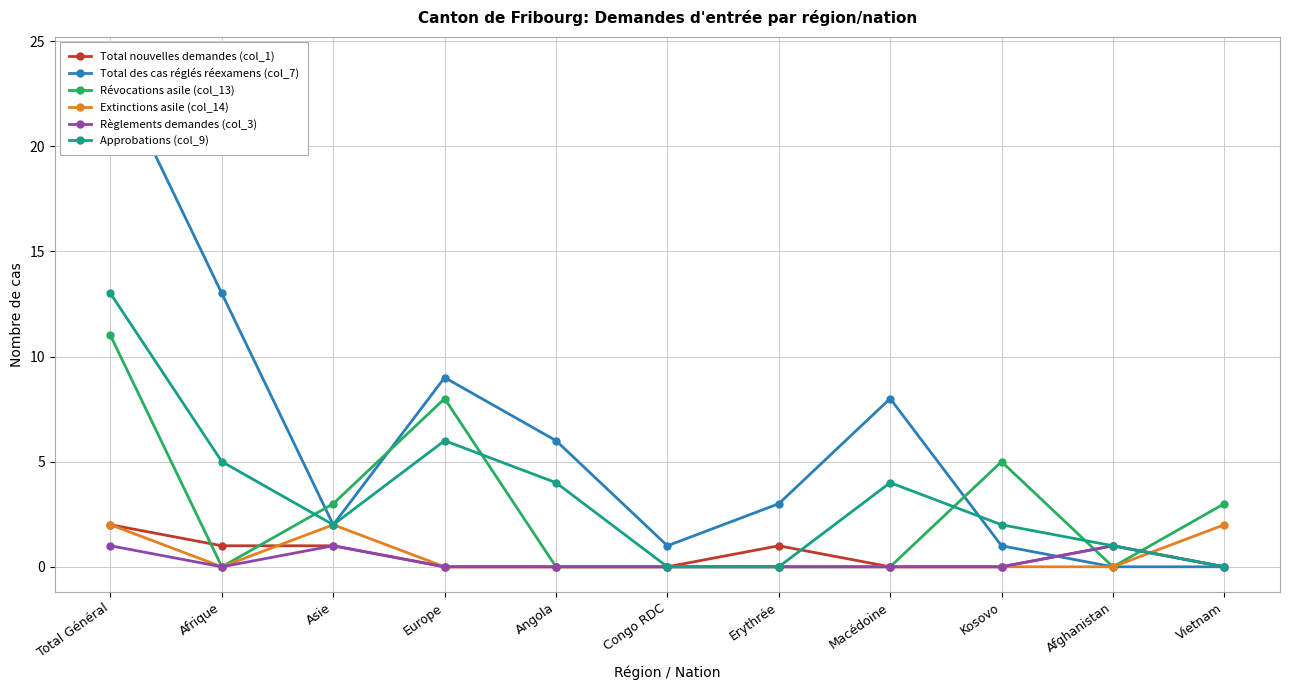

Reading left to right, list all the values displayed in this chart.

Total nouvelles demandes (col_1): 2	1	1	0	0	0	1	0	0	1	0
Total des cas réglés réexamens (col_7): 24	13	2	9	6	1	3	8	1	0	0
Révocations asile (col_13): 11	0	3	8	0	0	0	0	5	0	3
Extinctions asile (col_14): 2	0	2	0	0	0	0	0	0	0	2
Règlements demandes (col_3): 1	0	1	0	0	0	0	0	0	1	0
Approbations (col_9): 13	5	2	6	4	0	0	4	2	1	0